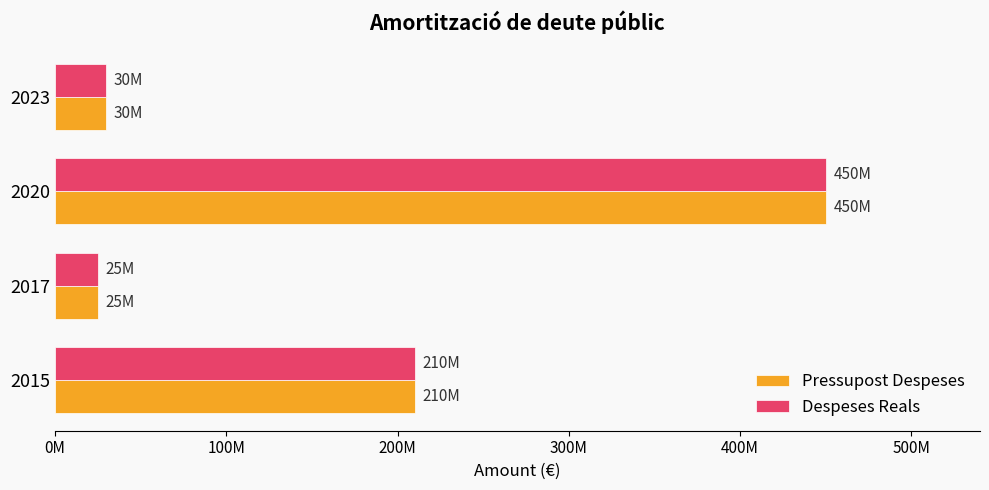

At how many categories does at least one series exceed 344114268?

1